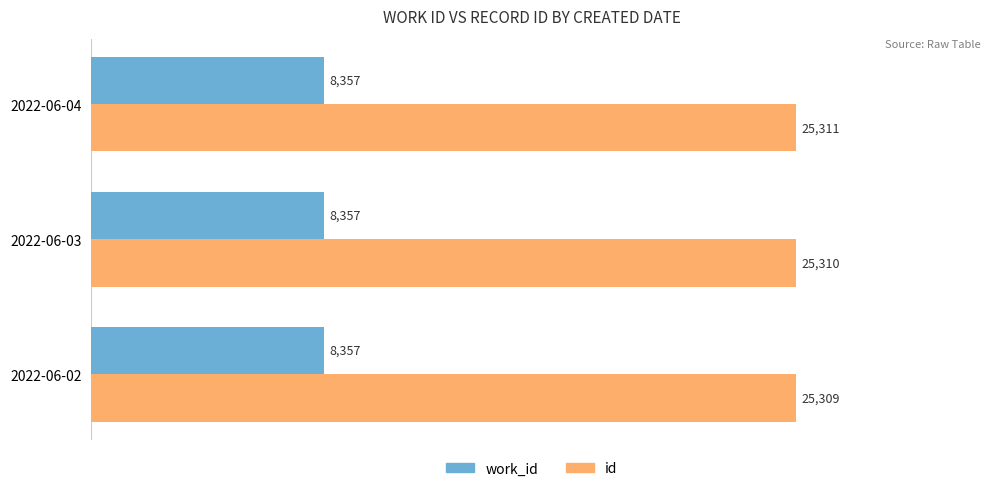

What are all the series names shown in the legend?

work_id, id